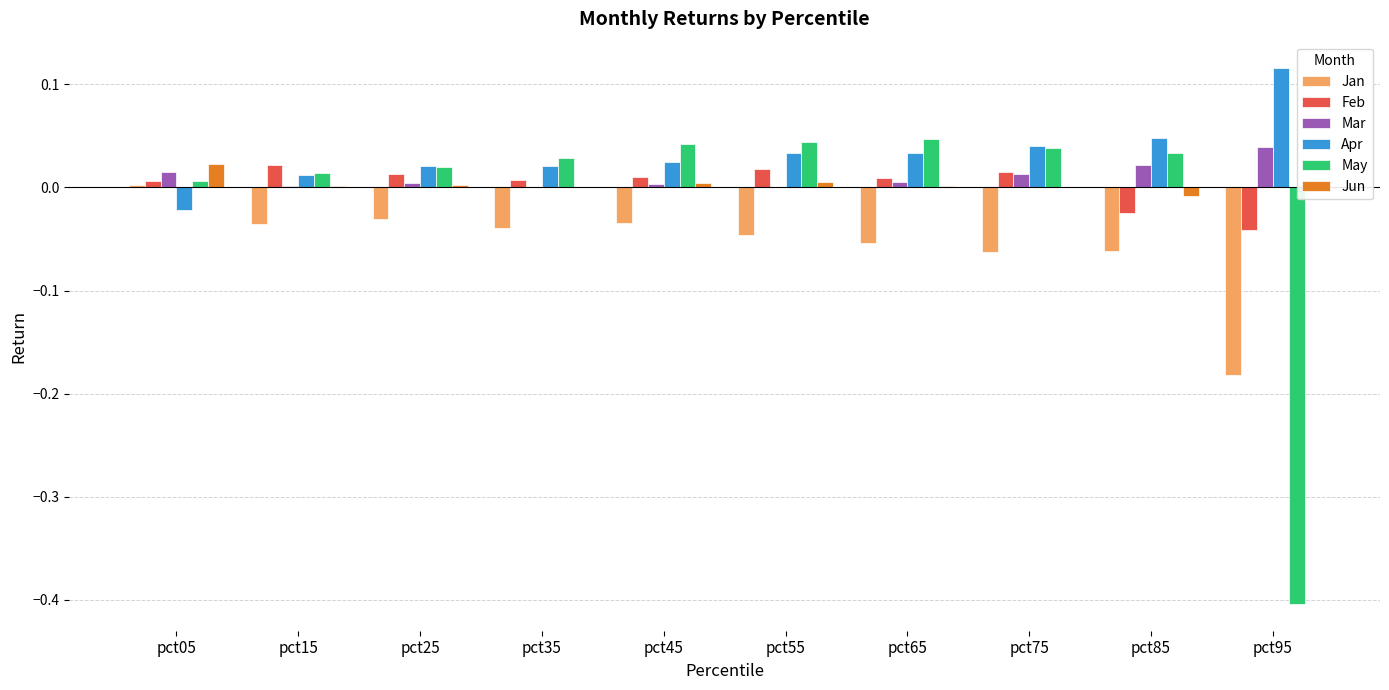

The value of Mar at pct45 is 0.0. True or false?

True